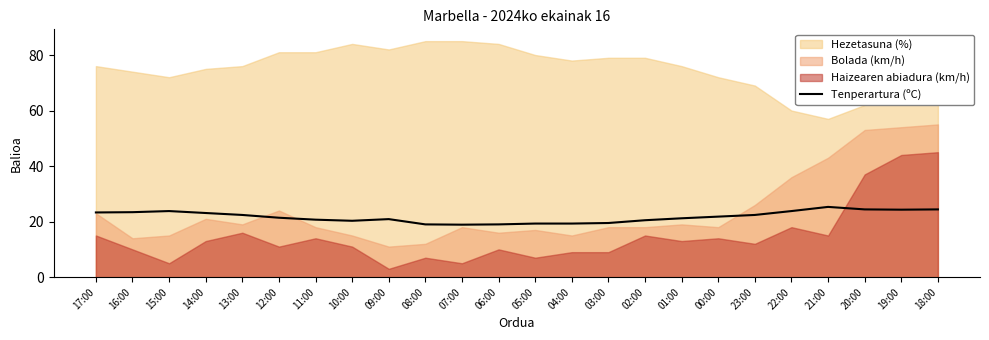

How many interior local valleys (lower than both neighbors) does the data have?

3